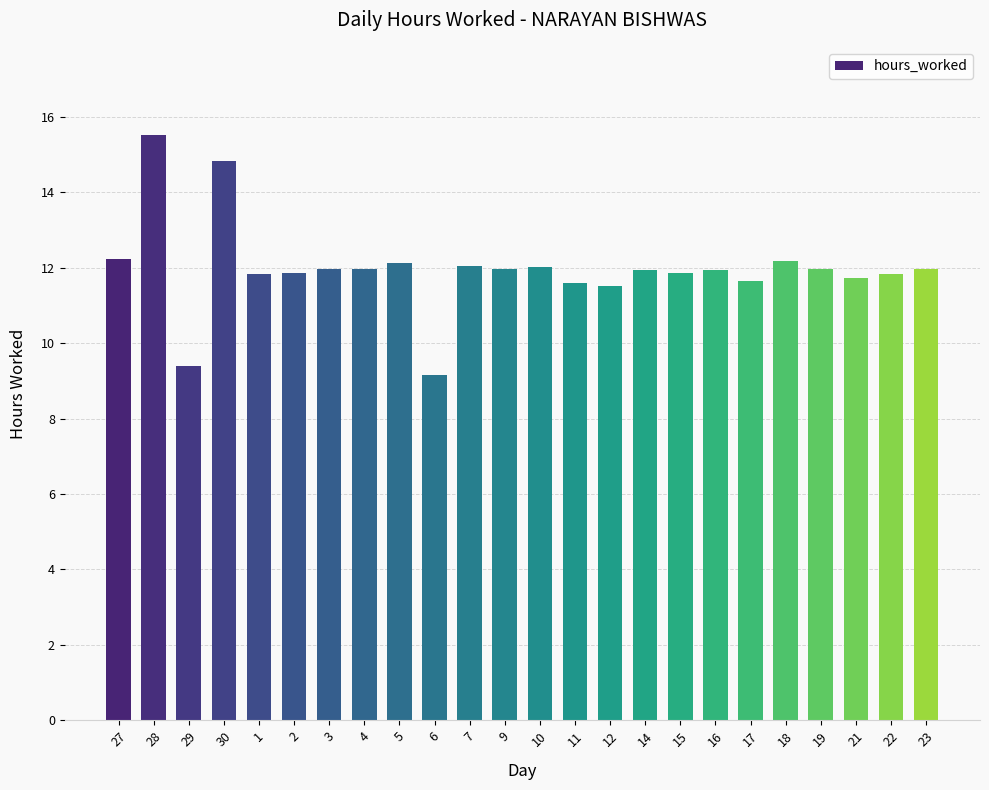

The chart shows a value of 2.5 at 5. True or false?

False